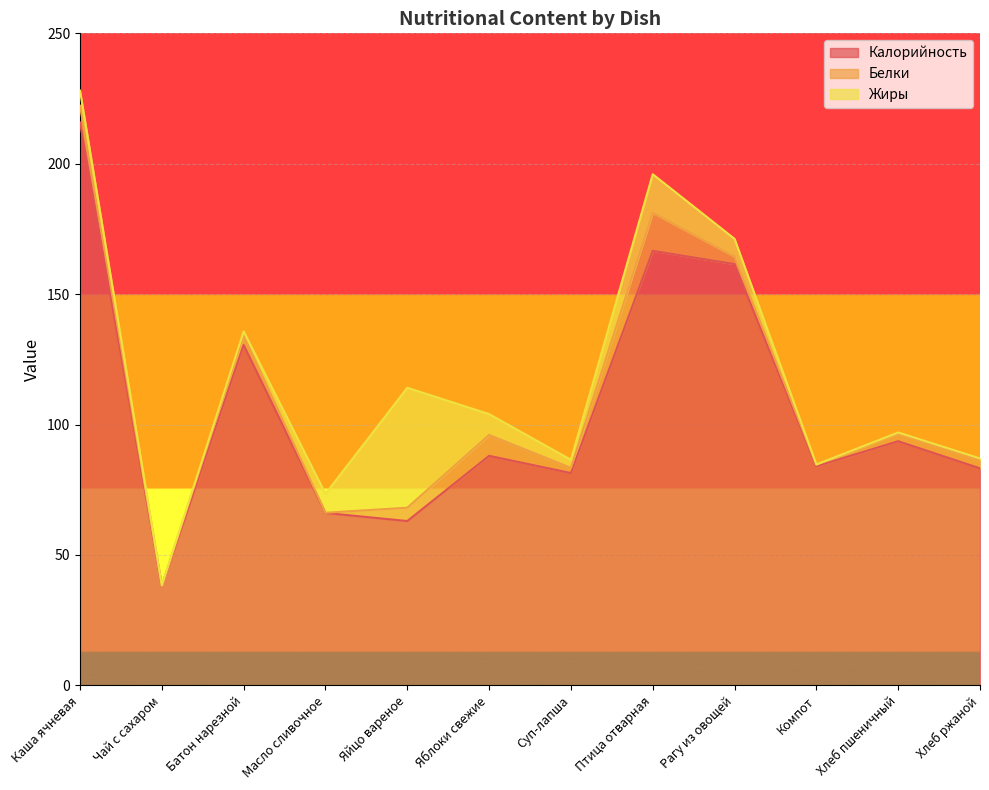

Reading left to right, list all the values displayed in this chart.

Калорийность: Каша ячневая=215.8	Чай с сахаром=38.0	Батон нарезной=130.5	Масло сливочное=66.1	Яйцо вареное=63.0	Яблоки свежие=88.0	Суп-лапша=81.4	Птица отварная=166.6	Рагу из овощей=161.5	Компот=84.0	Хлеб пшеничный=93.6	Хлеб ржаной=83.2
Белки: Каша ячневая=6.4	Чай с сахаром=0.2	Батон нарезной=3.8	Масло сливочное=0.1	Яйцо вареное=5.1	Яблоки свежие=8.0	Суп-лапша=2.0	Птица отварная=14.6	Рагу из овощей=2.9	Компот=0.6	Хлеб пшеничный=3.0	Хлеб ржаной=3.2
Жиры: Каша ячневая=5.8	Чай с сахаром=0.1	Батон нарезной=1.4	Масло сливочное=7.2	Яйцо вареное=46.0	Яблоки свежие=8.0	Суп-лапша=3.1	Птица отварная=14.8	Рагу из овощей=6.8	Компот=0.1	Хлеб пшеничный=0.3	Хлеб ржаной=0.6